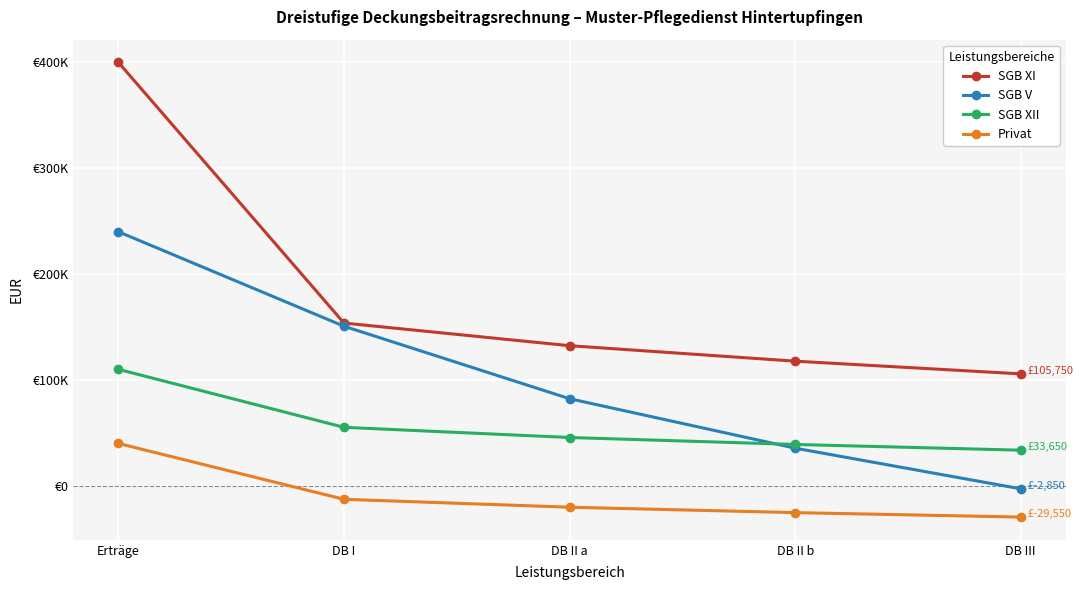

True or false: SGB V has more than 1 interior local peaks.

False